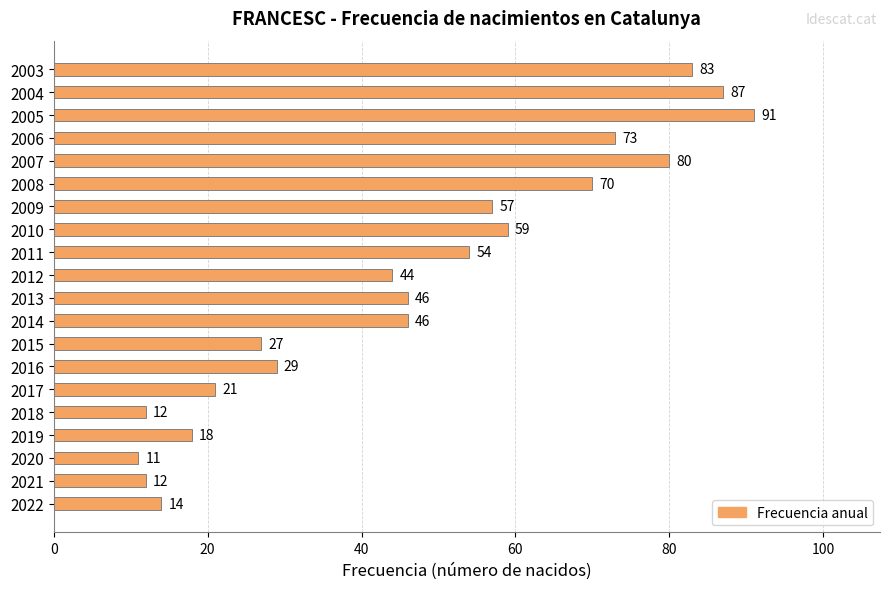

What is the sum of all values?

934